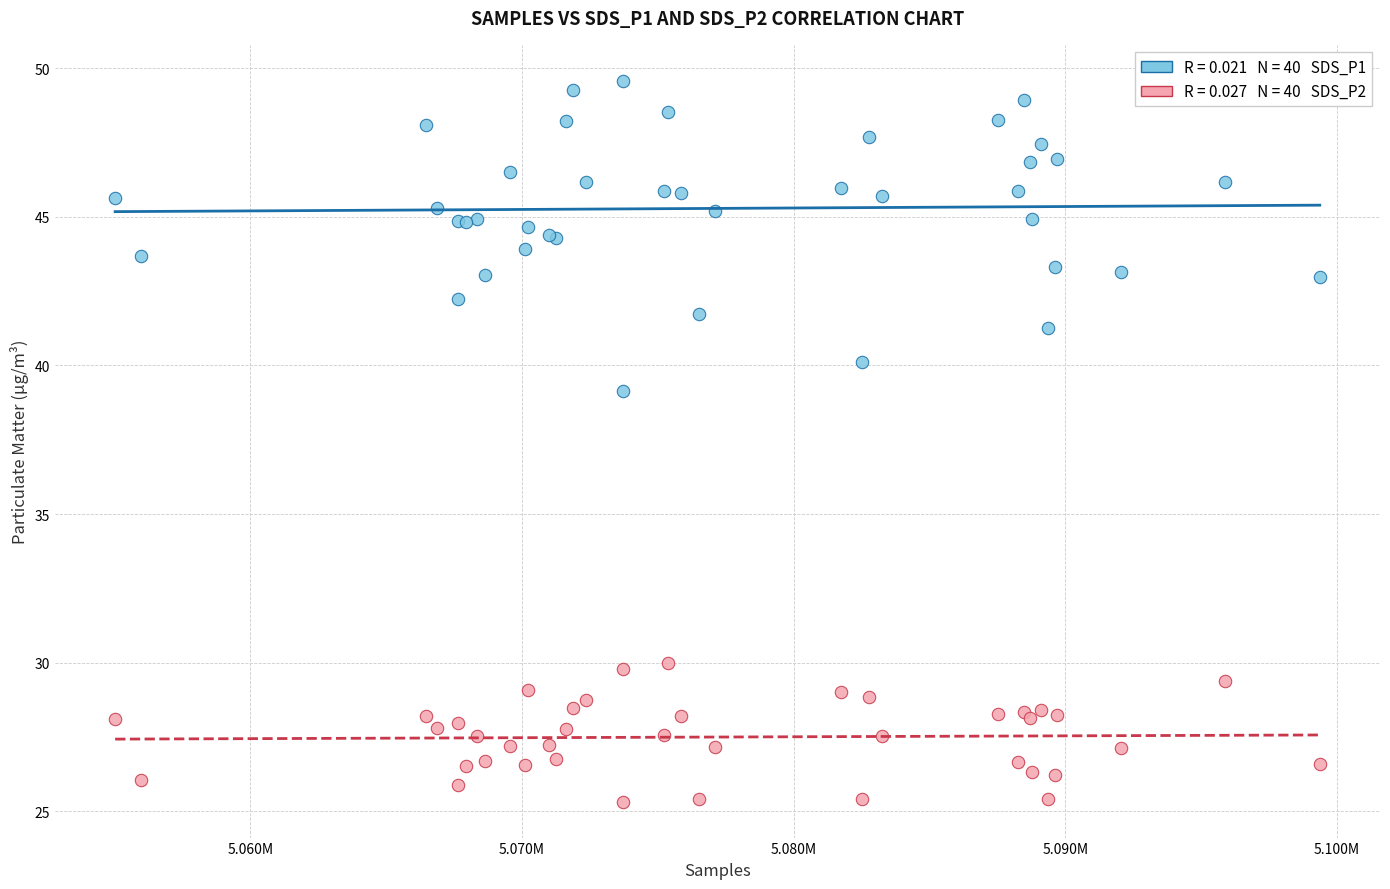

Across all series, what Y value is closest to 37?

39.1